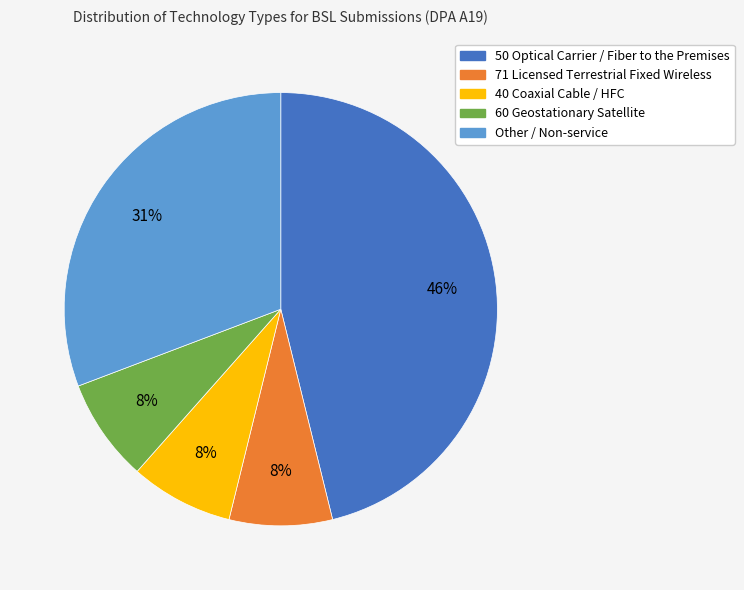

What is the largest slice in the pie chart?

50 Optical Carrier / Fiber to the Premises